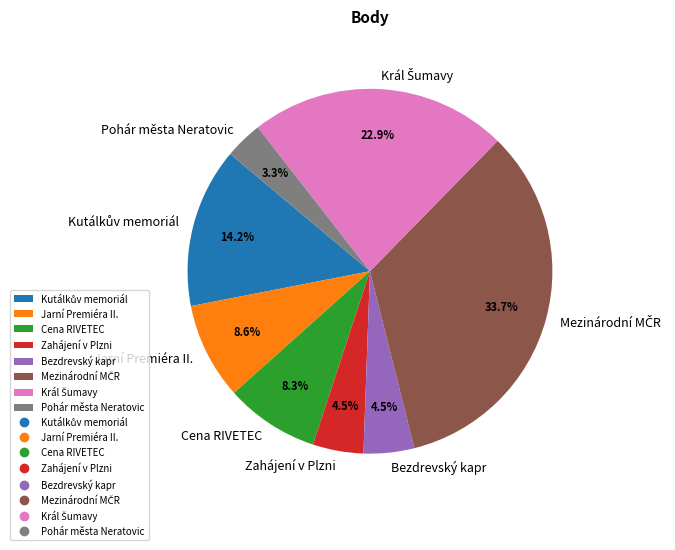

To the nearest percent, what is the average slice percentage?

12%